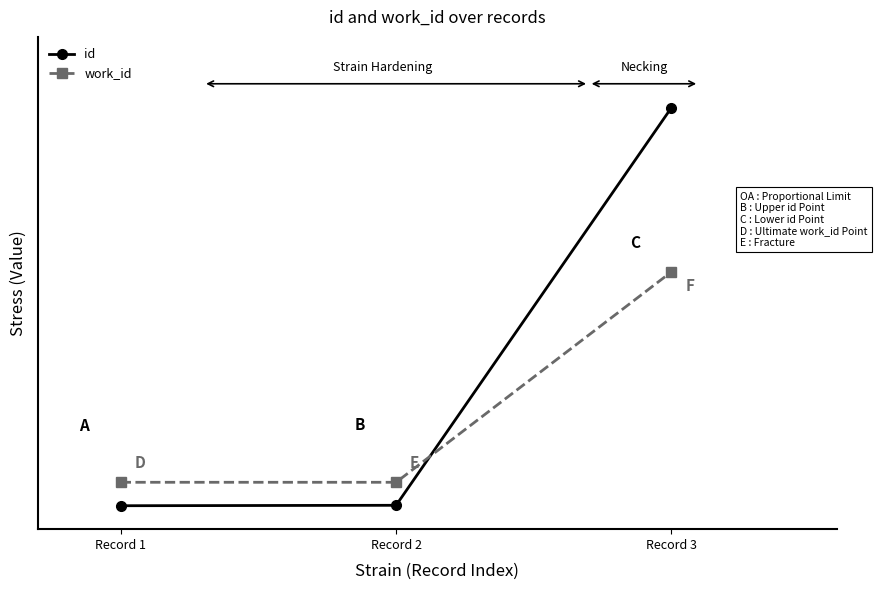

At how many categories does at least one series exceed 0?

3